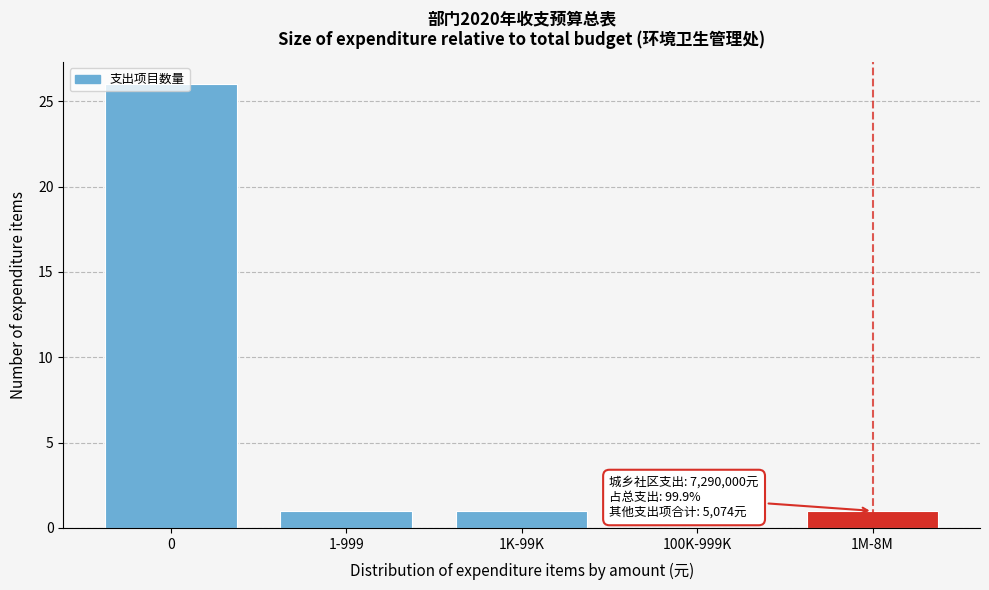

What is the ratio of the value at 1K-99K to the value at 1M-8M?

1.0